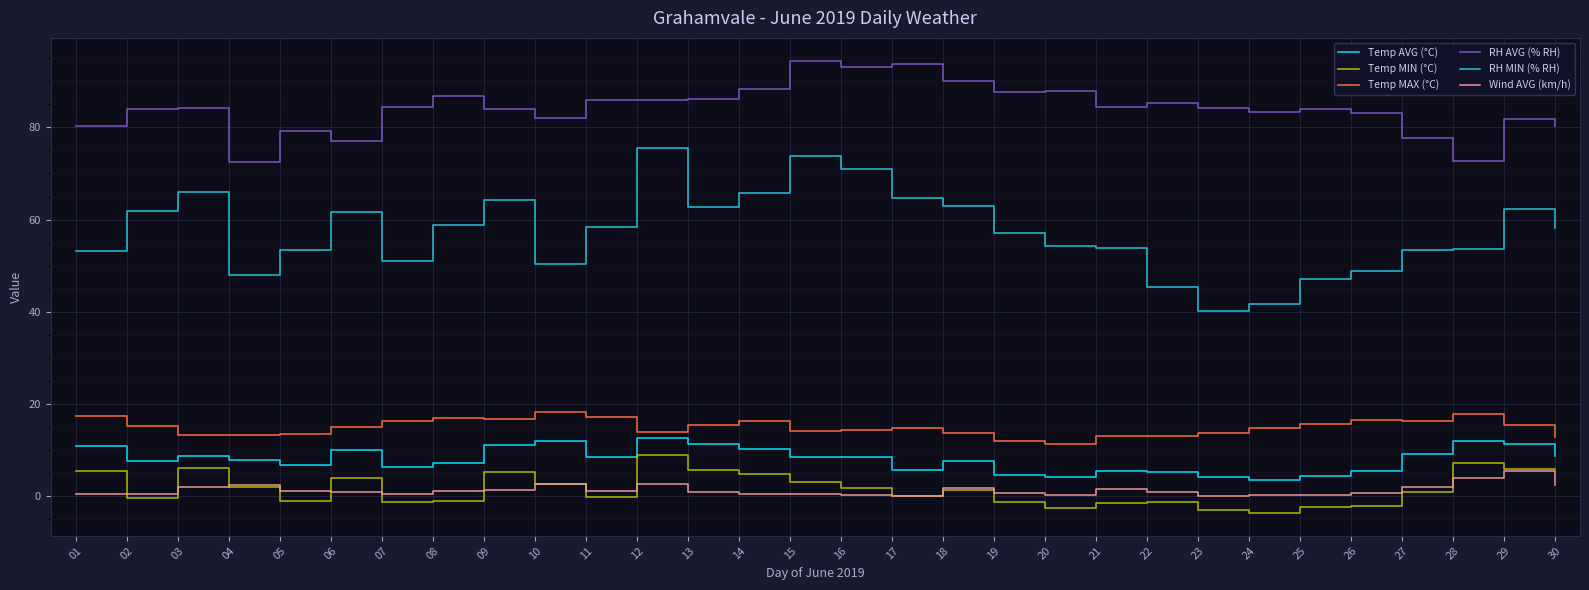

How many values in the RH MIN (% RH) series exceed 58?

15